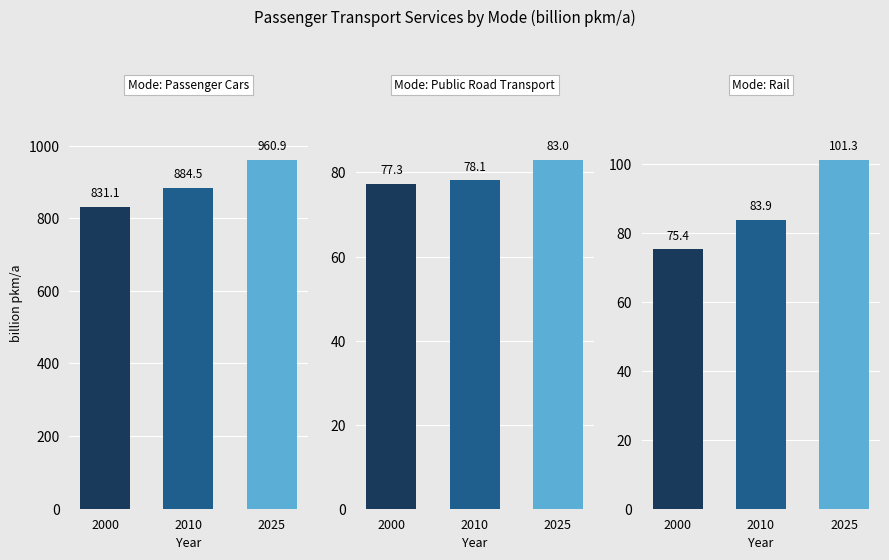

Rank the categories by Rail value from highest to lowest.

2025, 2010, 2000